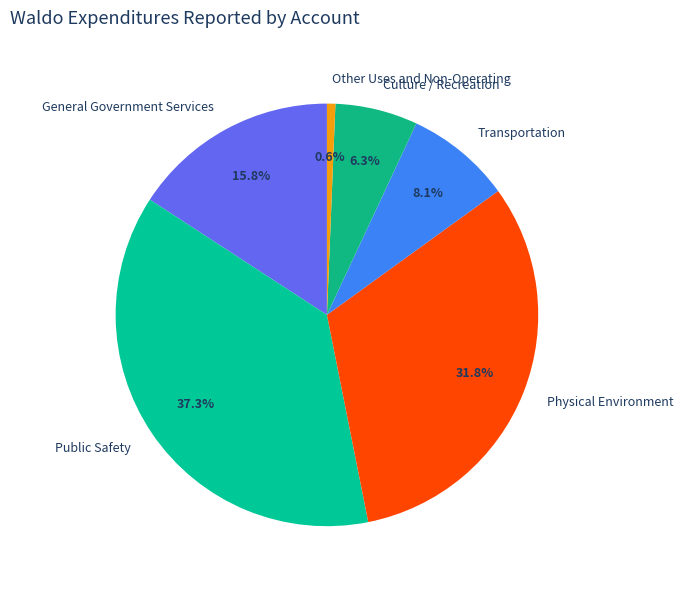

Between Public Safety and Physical Environment, which is larger?

Public Safety